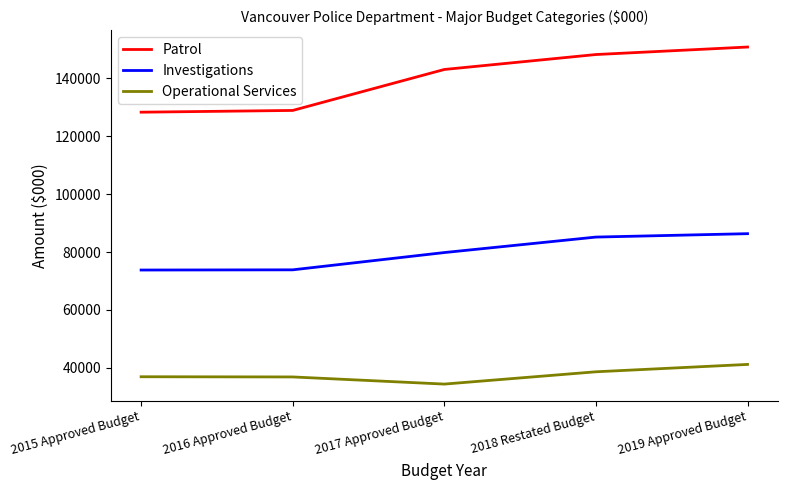

What is the smallest value displayed?

34359